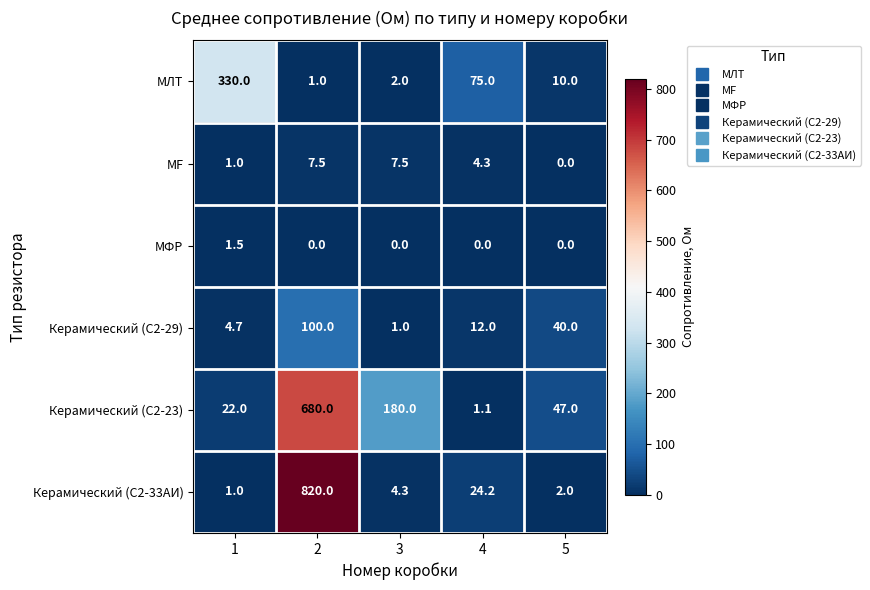

Reading left to right, what are all the values shown in this chart?

МЛТ: 330.0	1.0	2.0	75.0	10.0
MF: 1.0	7.5	7.5	4.3	0.0
МФР: 1.5	0.0	0.0	0.0	0.0
Керамический (C2-29): 4.7	100.0	1.0	12.0	40.0
Керамический (С2-23): 22.0	680.0	180.0	1.1	47.0
Керамический (С2-33АИ): 1.0	820.0	4.3	24.2	2.0